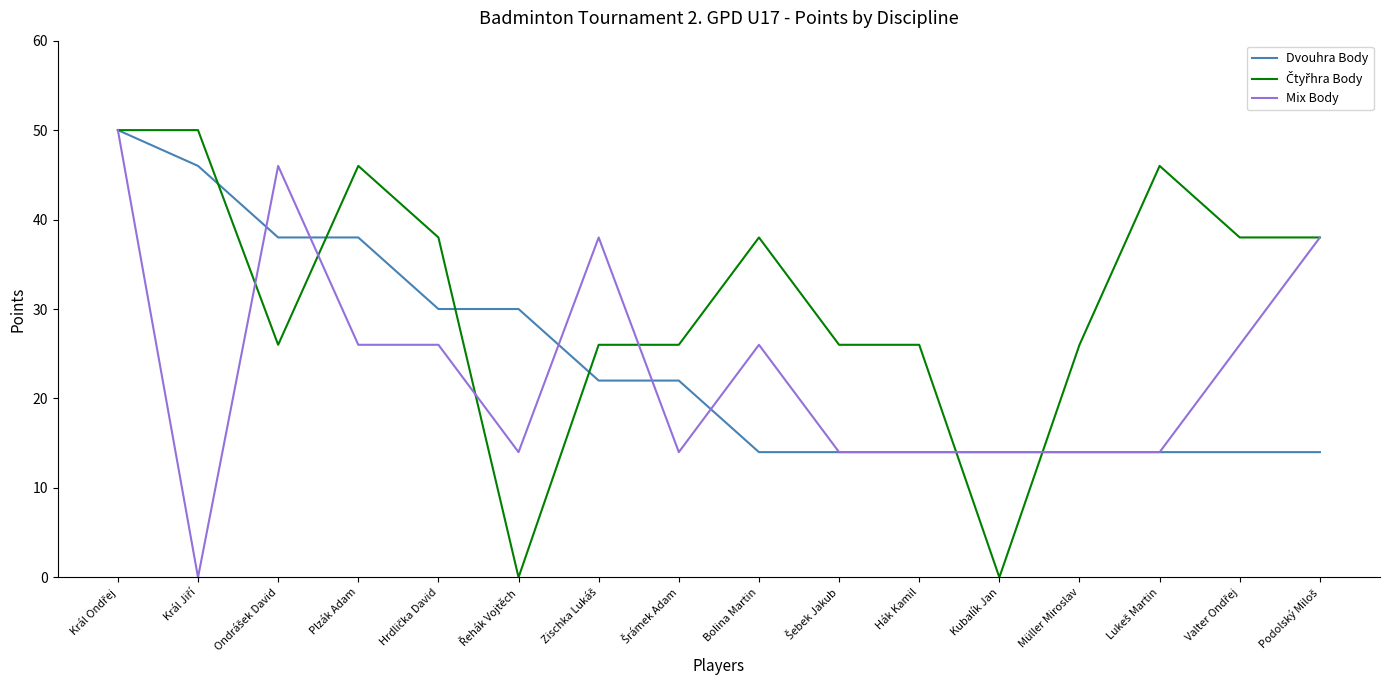

What is the maximum value shown in the chart?

50